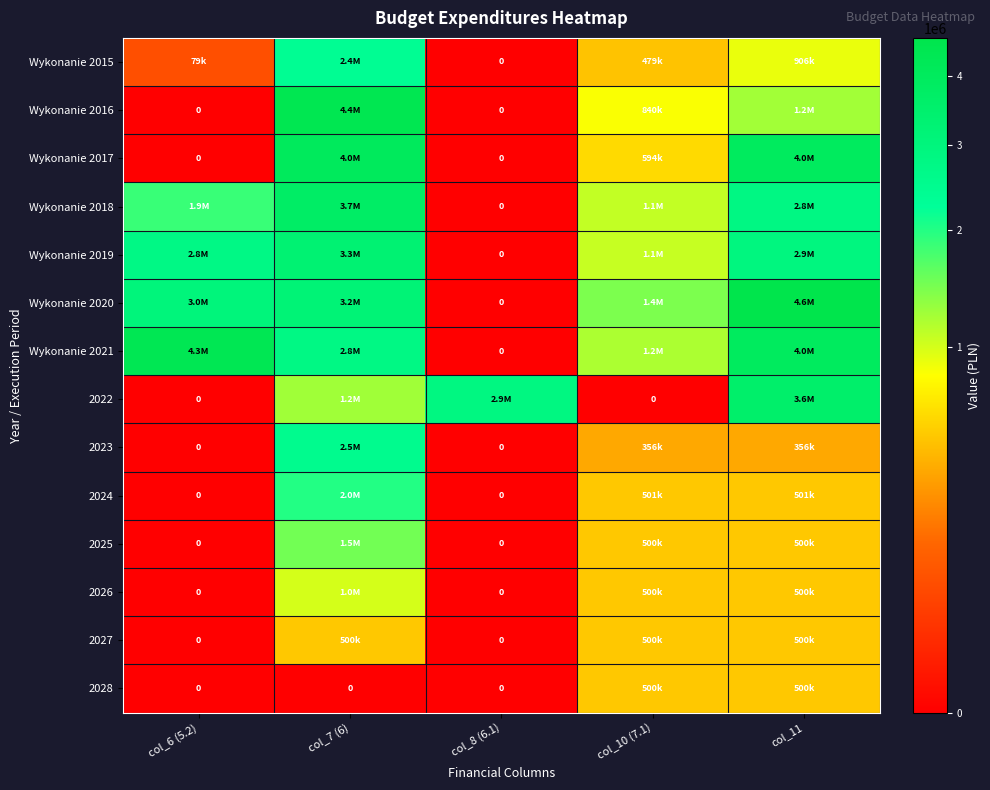

How many 2023 values are between 0 and 356248?

4